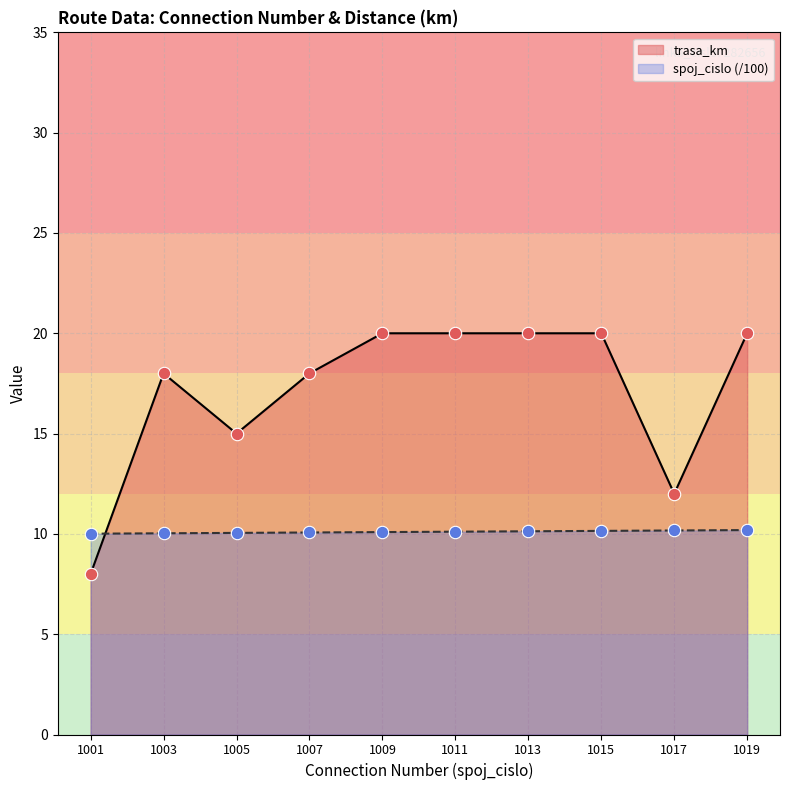

Which series has the widest spread of Y values?

trasa_km